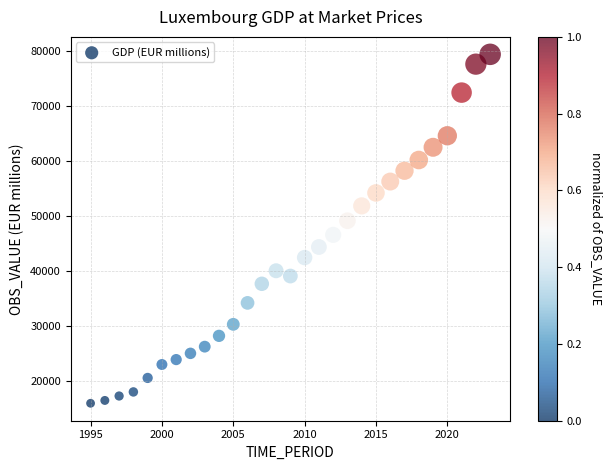

What is the range of X values (max minus min)?

28.0